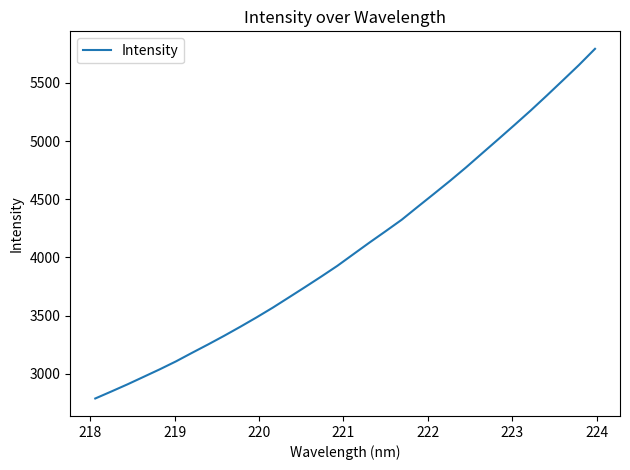

What is the greatest value displayed?

5793.7